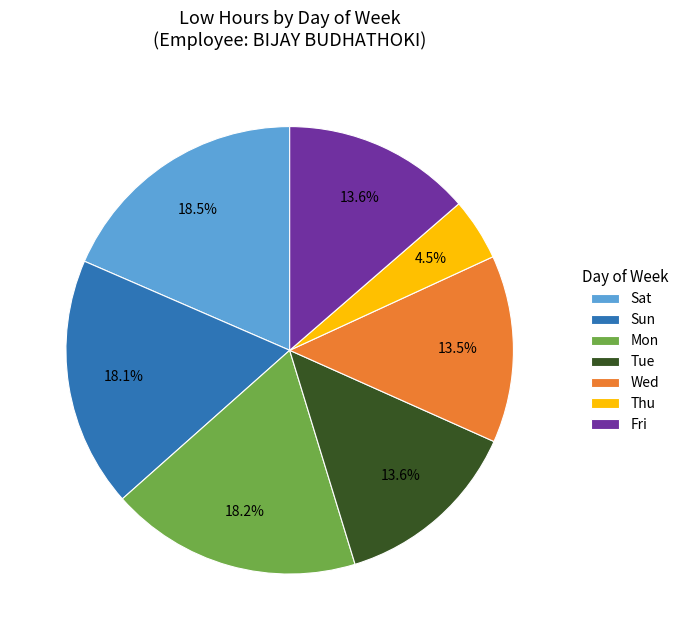

Approximately how many times larger is the value at Mon compared to Tue?

1.3